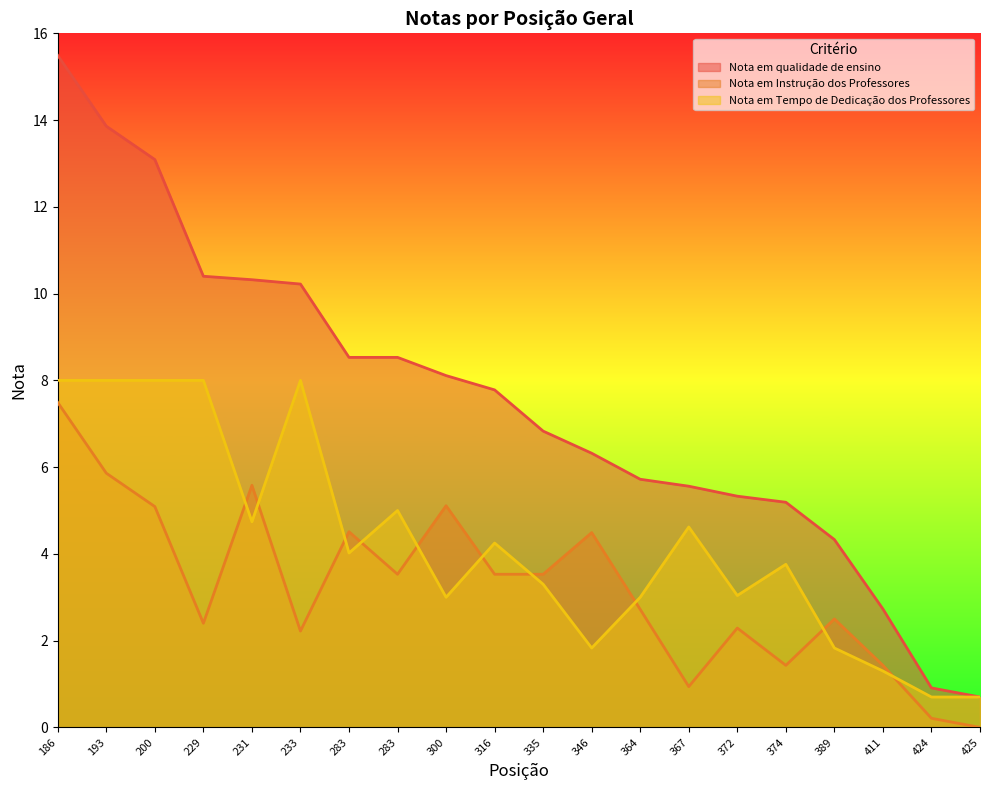

True or false: Nota em Instrução dos Professores and Nota em qualidade de ensino intersect in this chart.

False